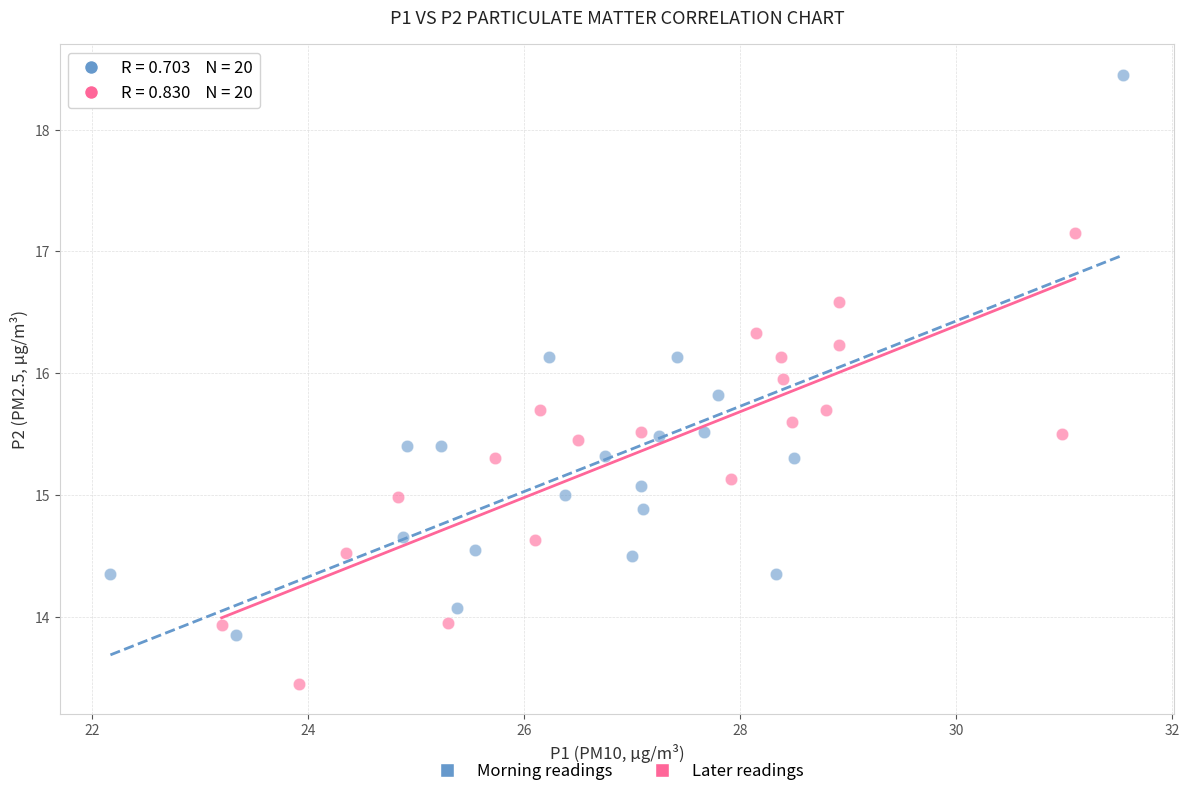

Which series contains the highest Y value?

Morning readings